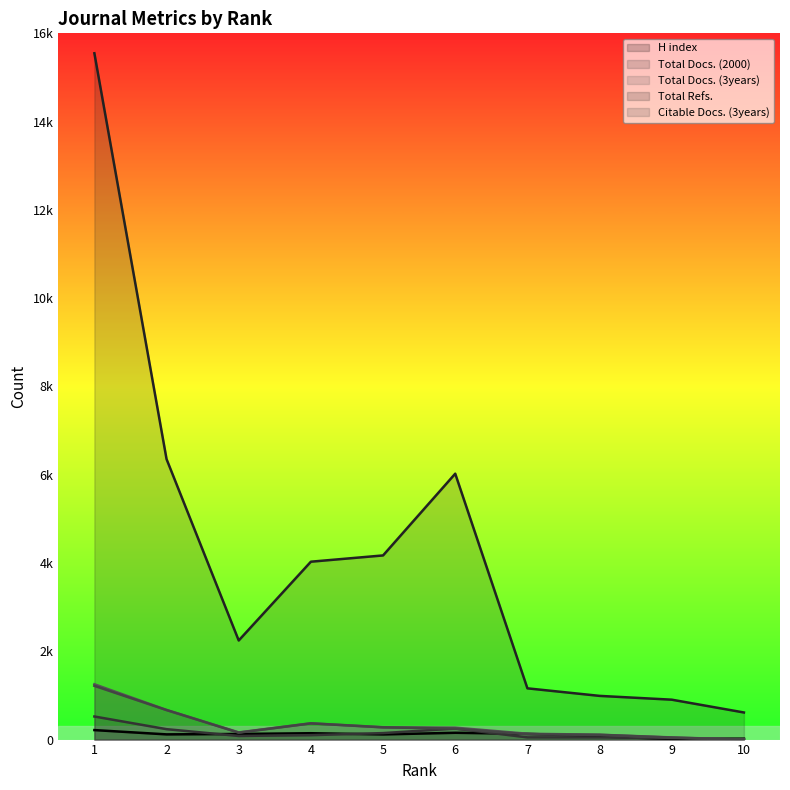

Reading left to right, list all the values displayed in this chart.

H index: 1=215	2=118	3=127	4=144	5=117	6=154	7=131	8=72	9=14	10=20
Total Docs. (2000): 1=523	2=236	3=82	4=100	5=147	6=250	7=50	8=49	9=33	10=10
Total Docs. (3years): 1=1253	2=671	3=163	4=369	5=280	6=270	7=133	8=110	9=49	10=0
Total Refs.: 1=15548	2=6354	3=2245	4=4030	5=4172	6=6024	7=1161	8=990	9=904	10=614
Citable Docs. (3years): 1=1218	2=669	3=157	4=367	5=277	6=248	7=121	8=108	9=45	10=0